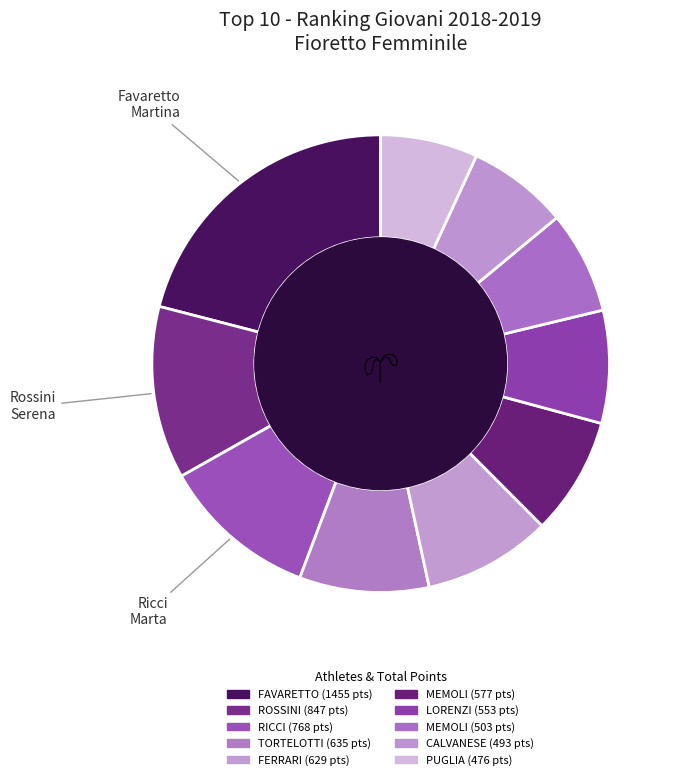

Does any single category account for the majority?

No